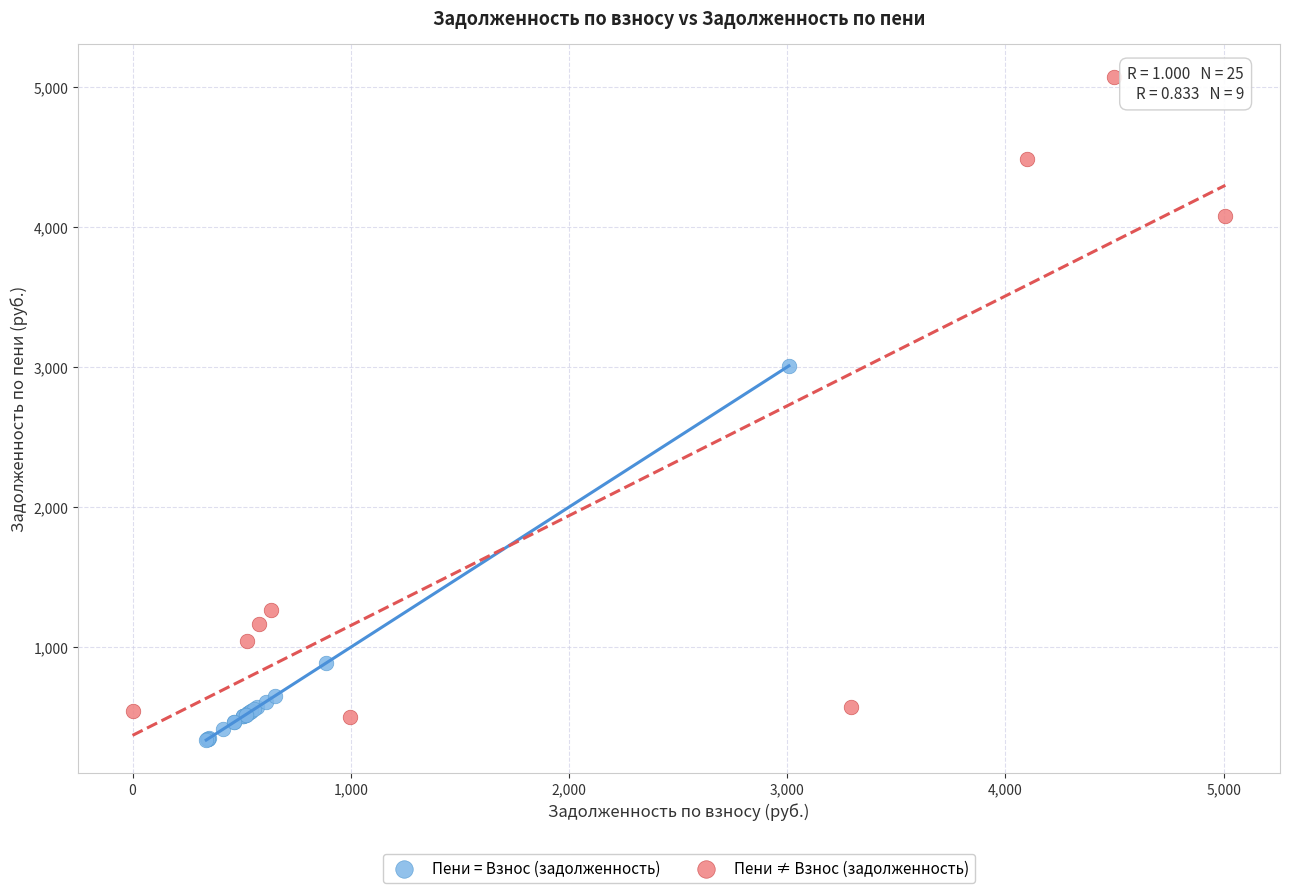

What are all the series names shown in the legend?

Пени = Взнос (задолженность), Пени ≠ Взнос (задолженность)